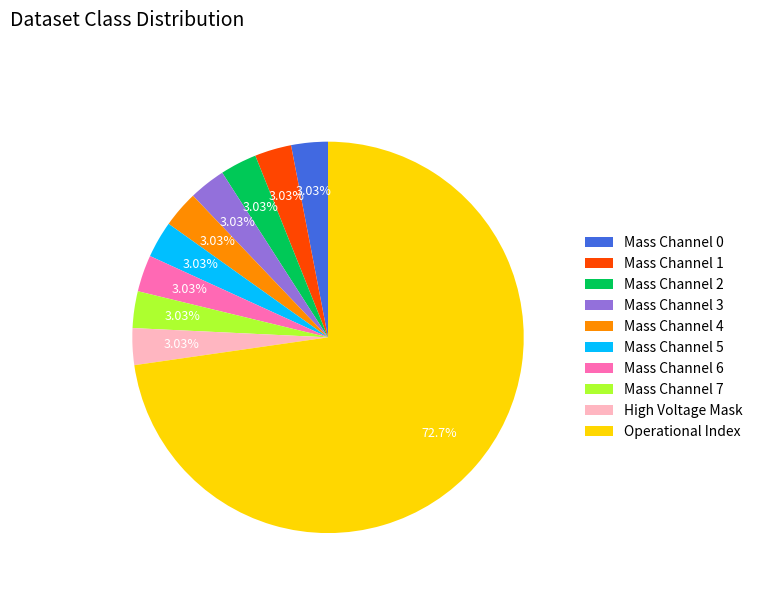

Do Mass Channel 6 and High Voltage Mask together represent more than half of the pie?

No